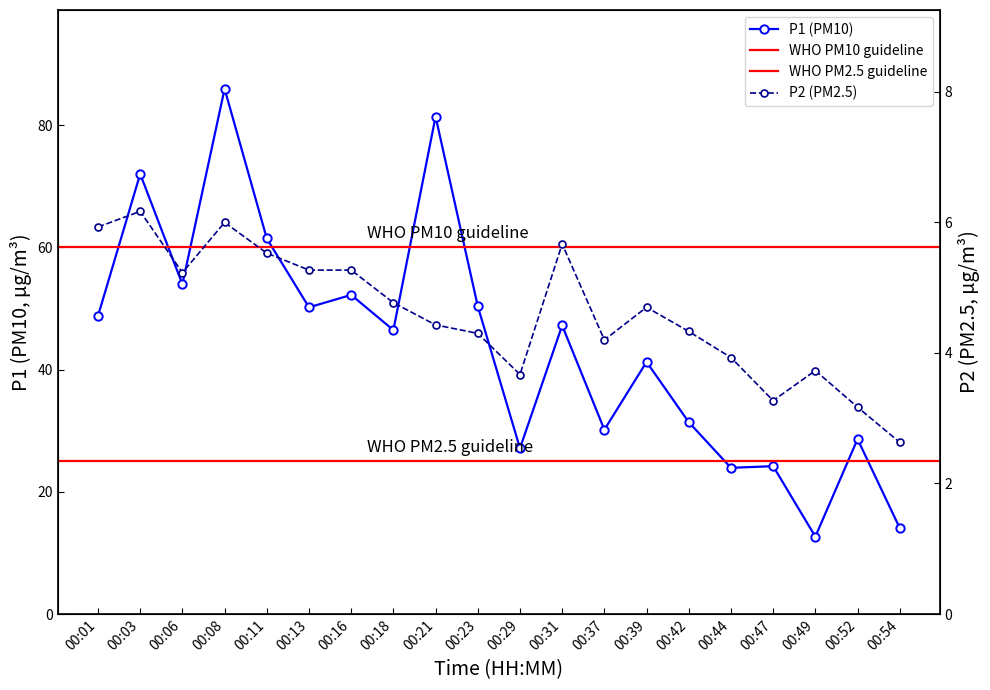

At which category does P1 reach its first local peak?

00:03